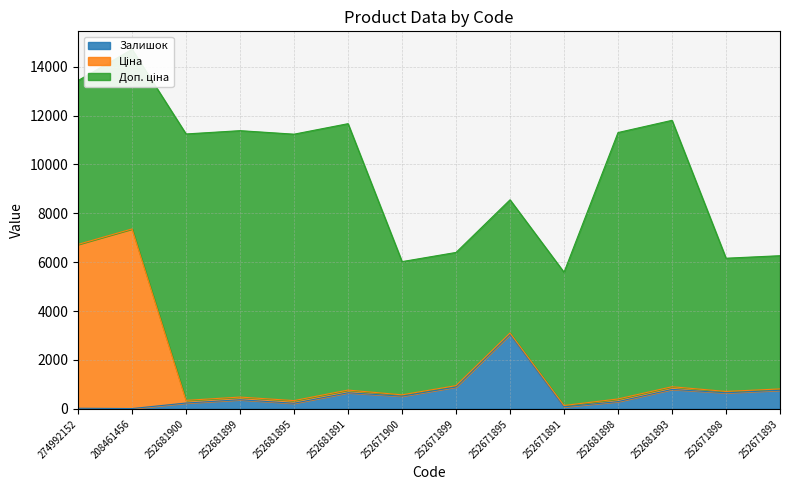

Rank the series at 252671893 from highest to lowest value.

Доп. ціна, Залишок, Ціна